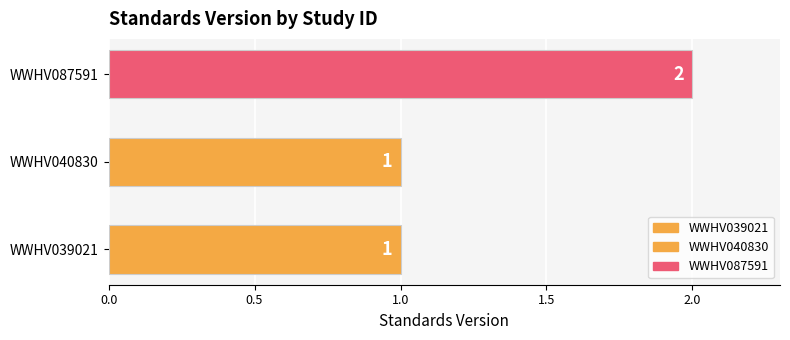

What is the approximate value at WWHV039021?

1